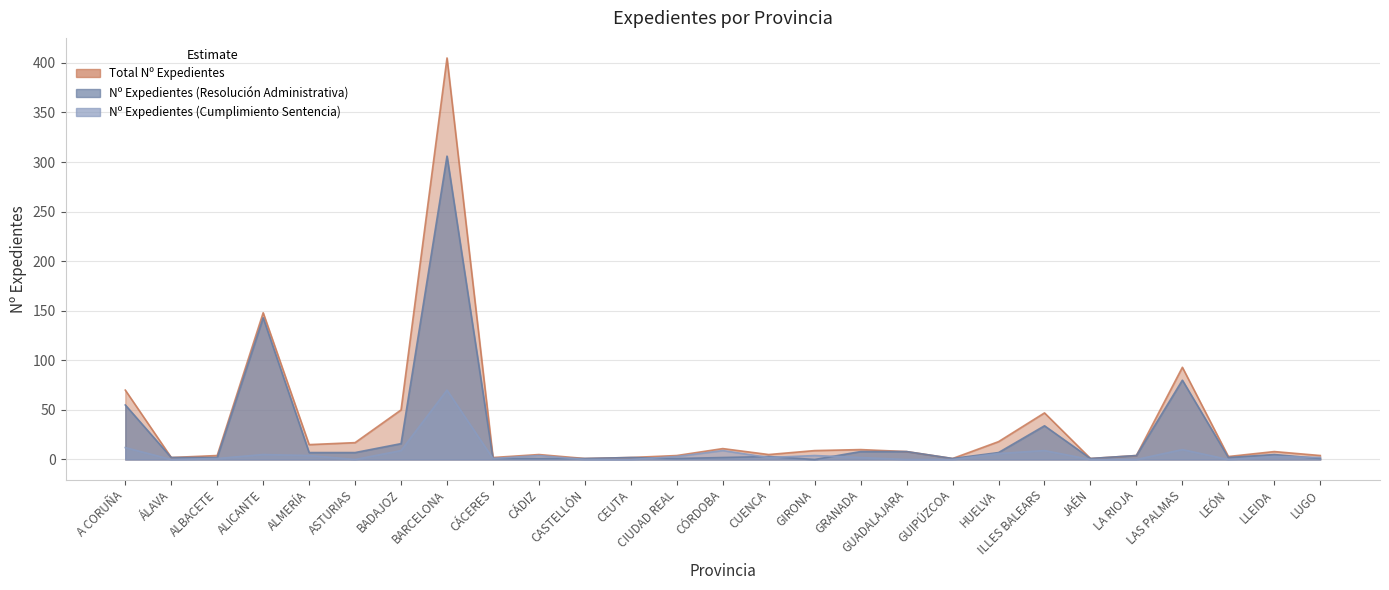

The Nº Expedientes (Resolución Administrativa) series shows 1 at LEÓN. True or false?

False